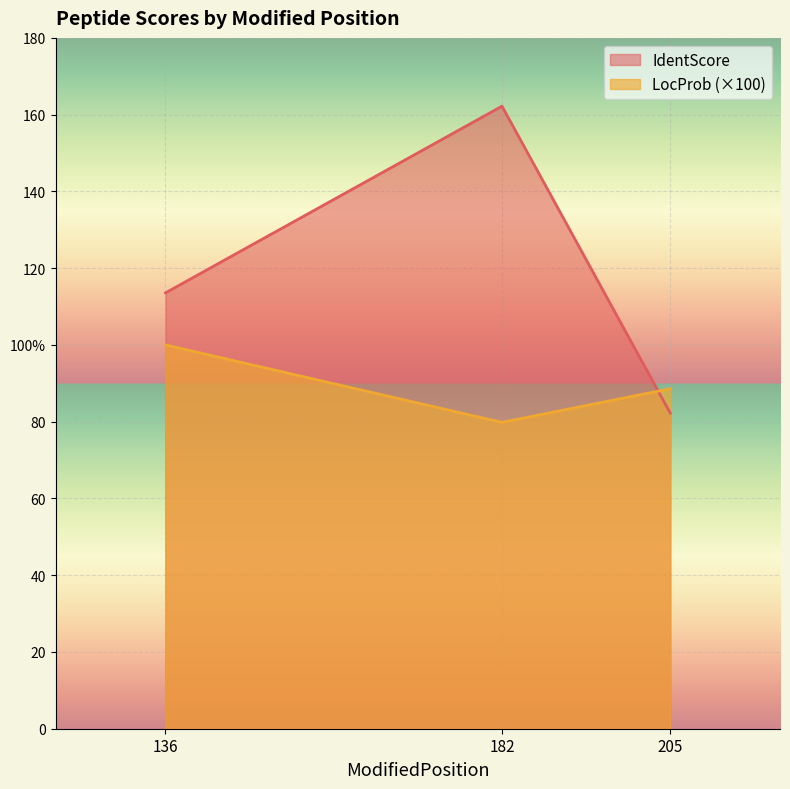

Rank the series by their average value, from highest to lowest.

IdentScore, LocProb (×100)